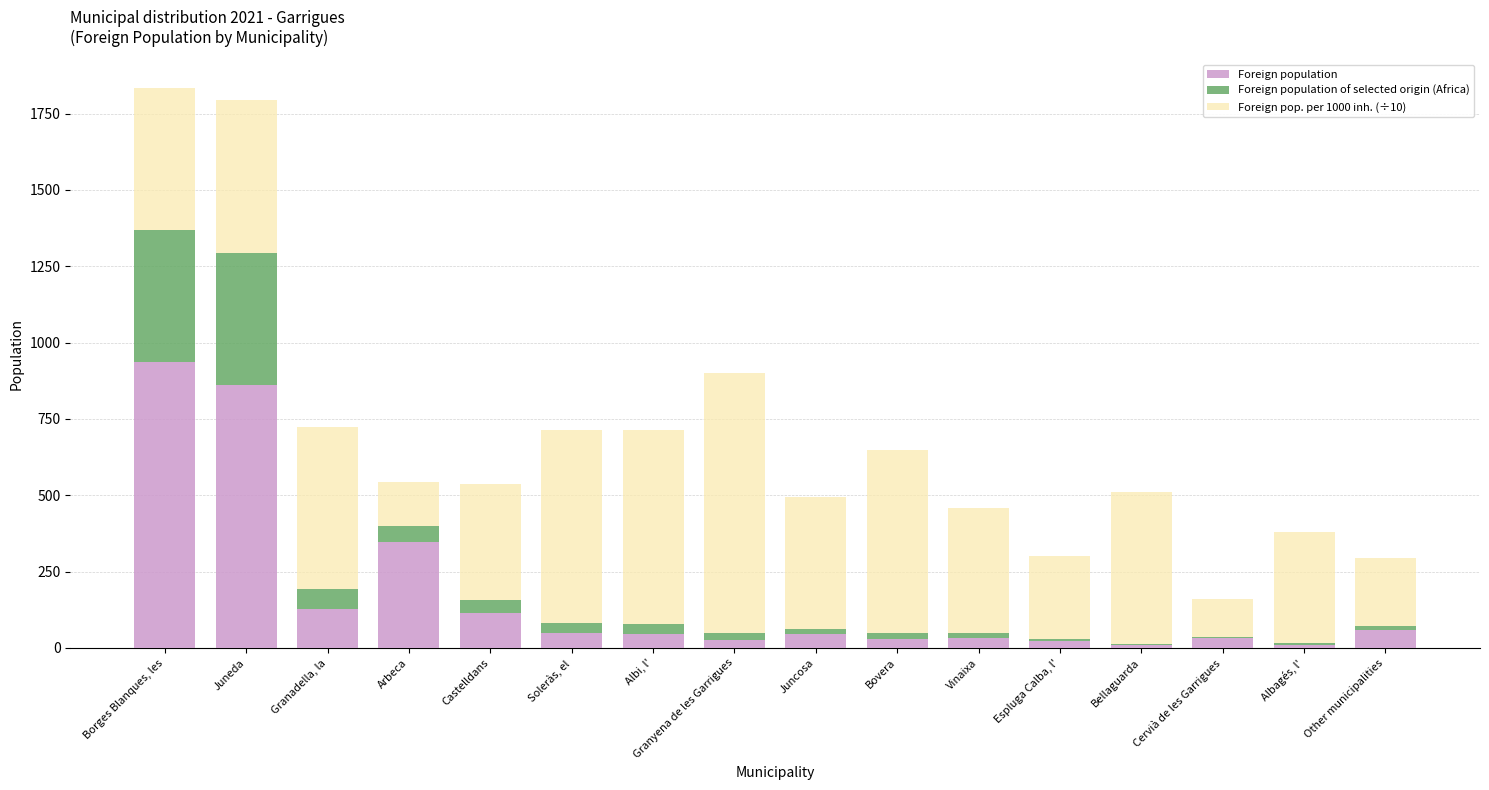

What is the total value across all series at Castelldans?

536.5